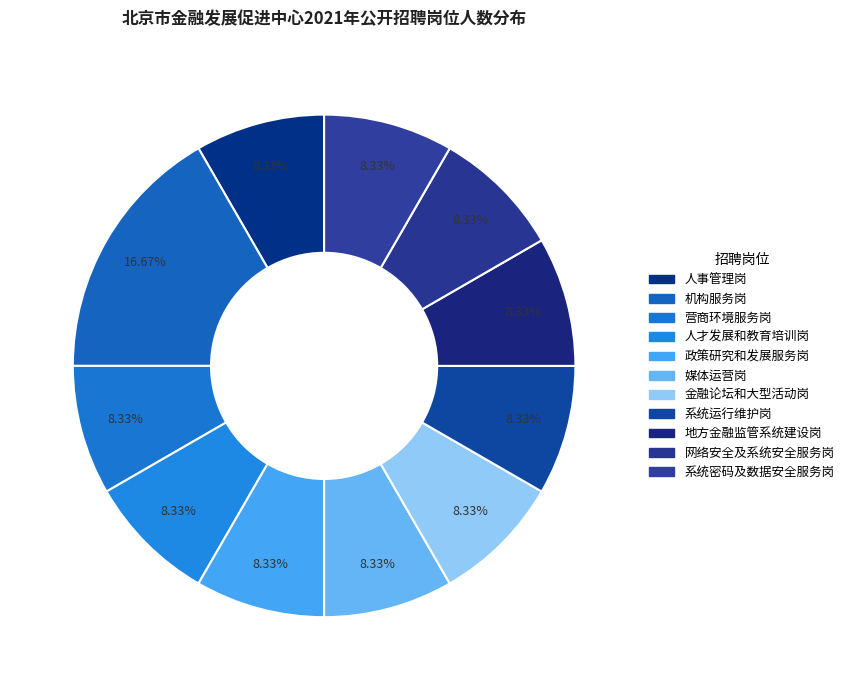

How many segments does this pie chart have?

11